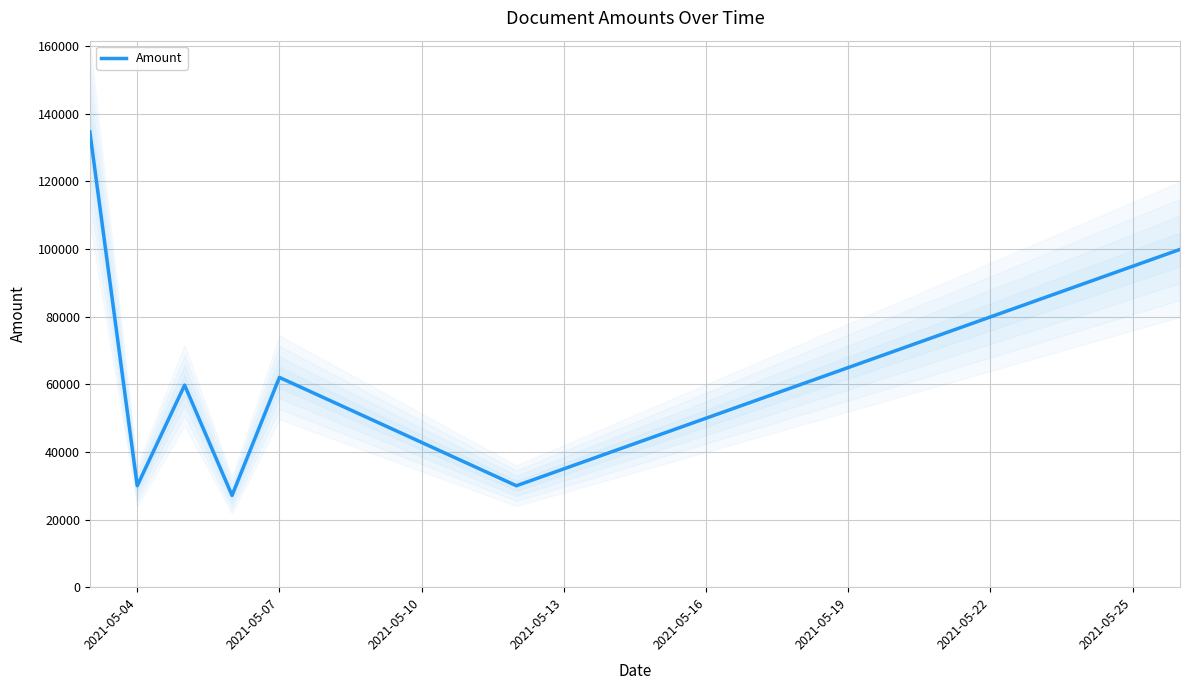

The value of Amount at 2021-05-07 is 30394.1. True or false?

False